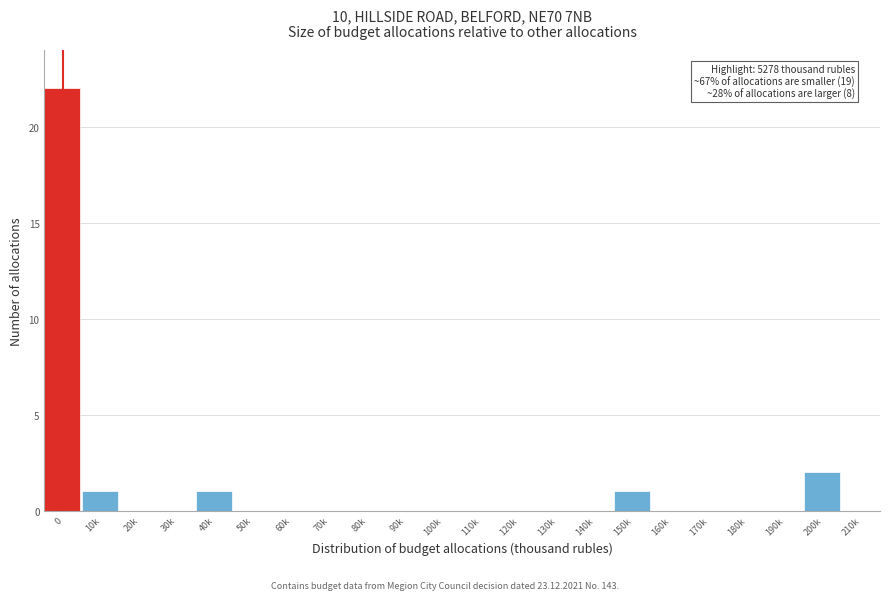

Reading left to right, what are all the values shown in this chart?

0=22	10k=1	20k=0	30k=0	40k=1	50k=0	60k=0	70k=0	80k=0	90k=0	100k=0	110k=0	120k=0	130k=0	140k=0	150k=1	160k=0	170k=0	180k=0	190k=0	200k=2	210k=0